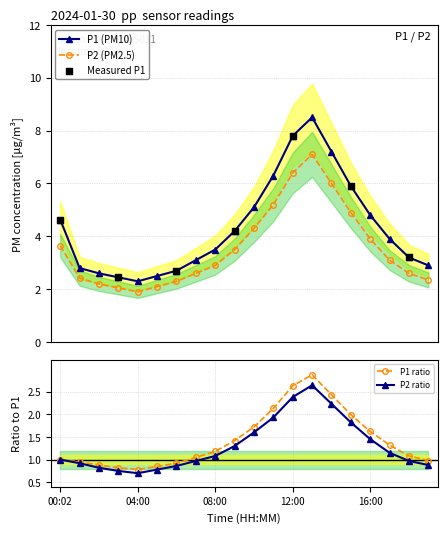

What is the total value across all series at 12:00?

19.2